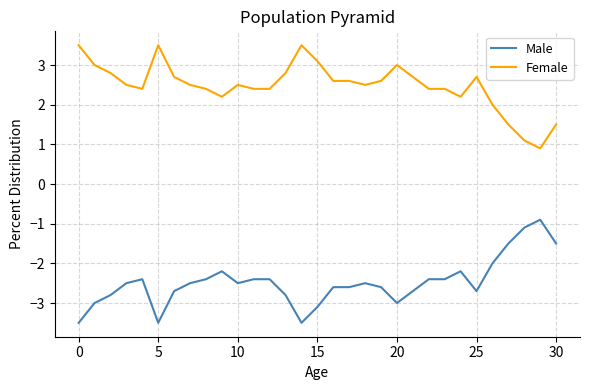

What are all the series names shown in the legend?

Male, Female